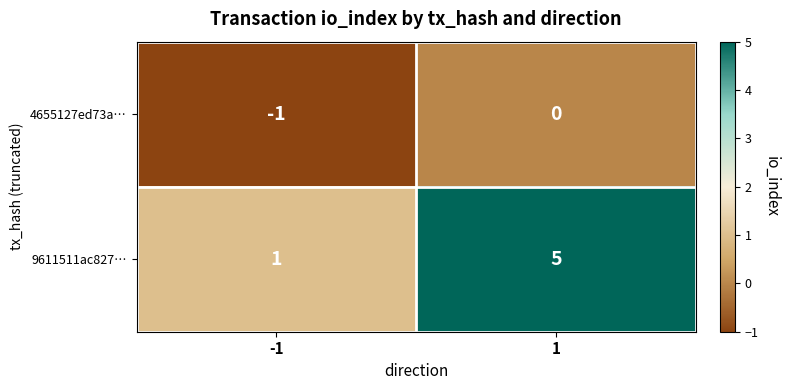

What is the difference between the 9611511ac827… values at -1 and 1?

4